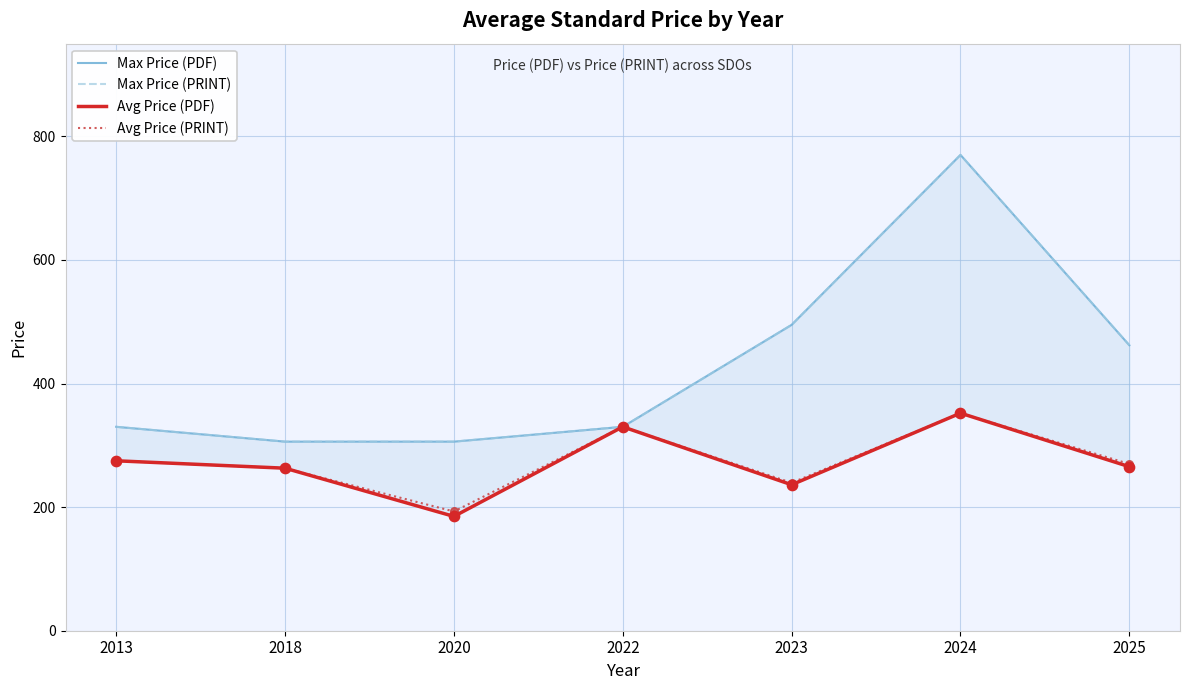

Is the value of Avg Price (PRINT) at 2024 greater than the value of Max Price (PDF) at 2020?

Yes